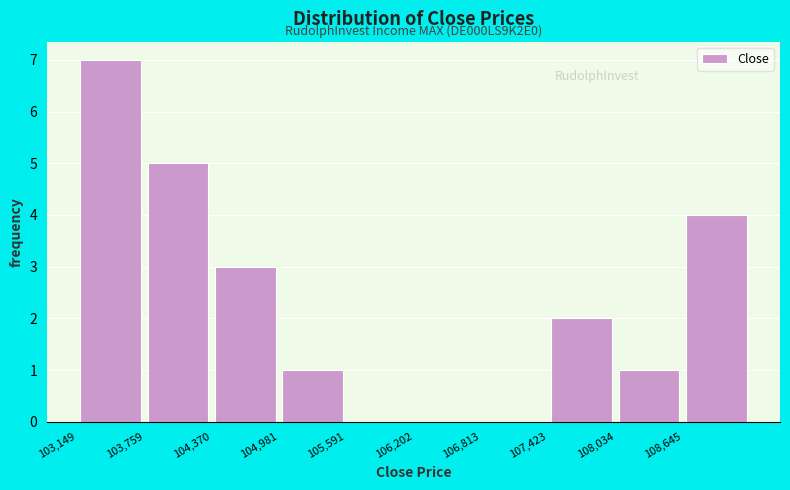

Over which range of the x-axis is the bar tallest?

103100 to 103800